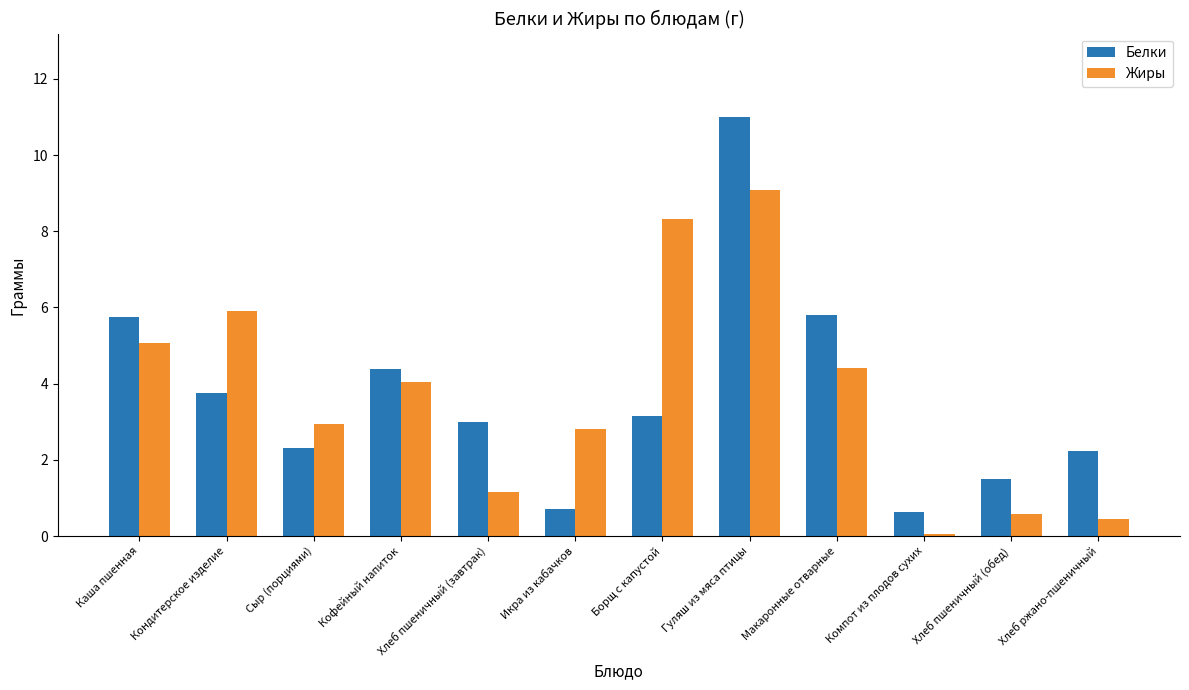

How many values in the Жиры series are below 4?

6